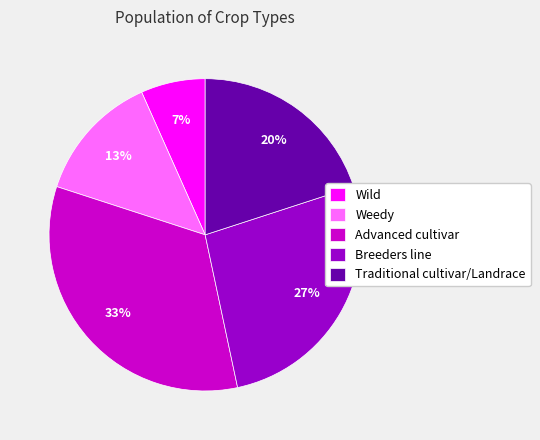

How many slices are in this pie chart?

5